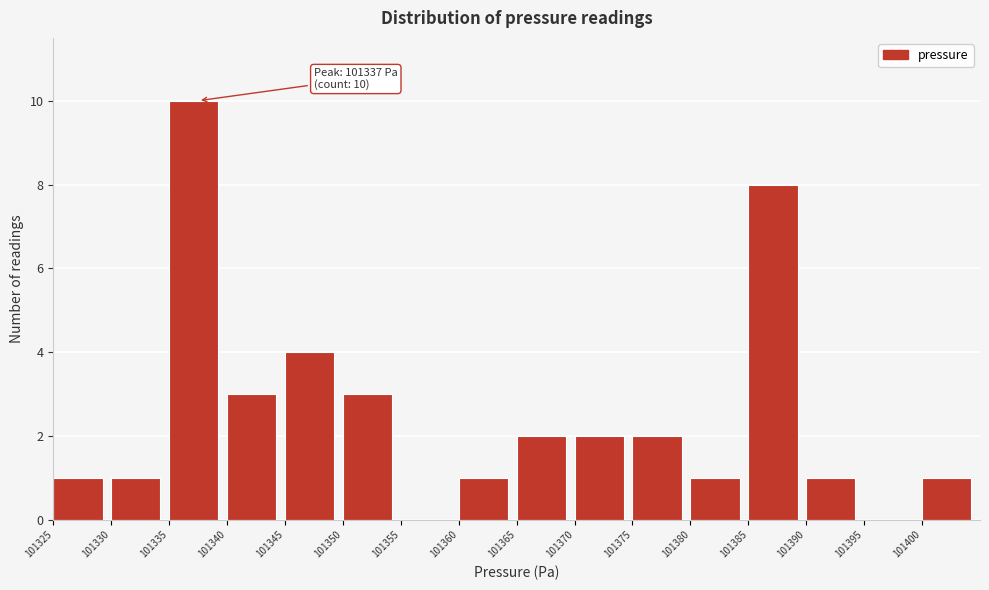

Over which range of the x-axis is the bar tallest?

101335 to 101340